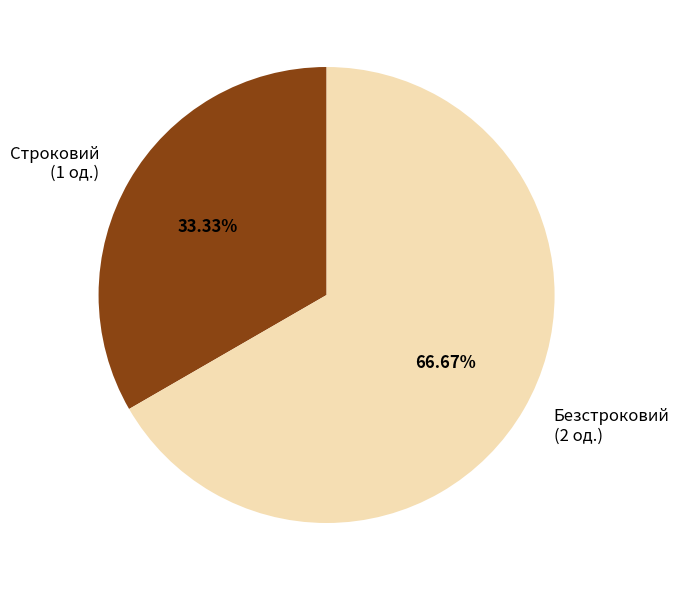

Between Строковий and Безстроковий, which is larger?

Безстроковий